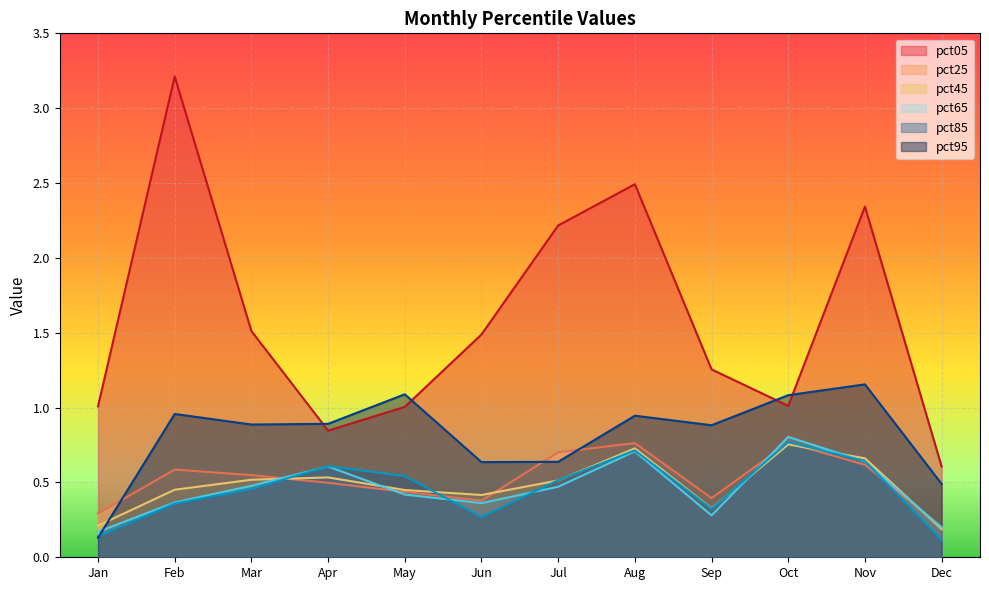

List the labels in order of pct45 value, smallest first.

Dec, Jan, Sep, Jun, May, Feb, Jul, Mar, Apr, Nov, Aug, Oct